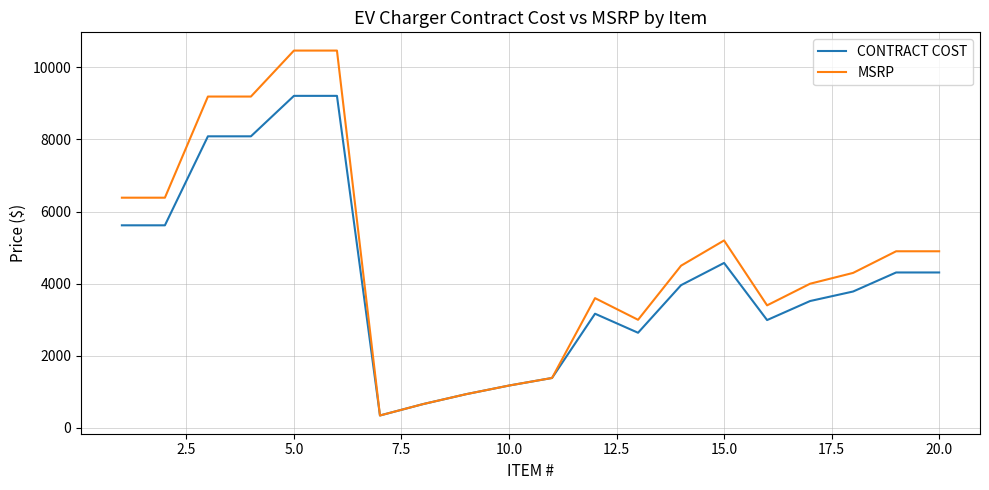

Is this an area chart (filled region under the line)?

No